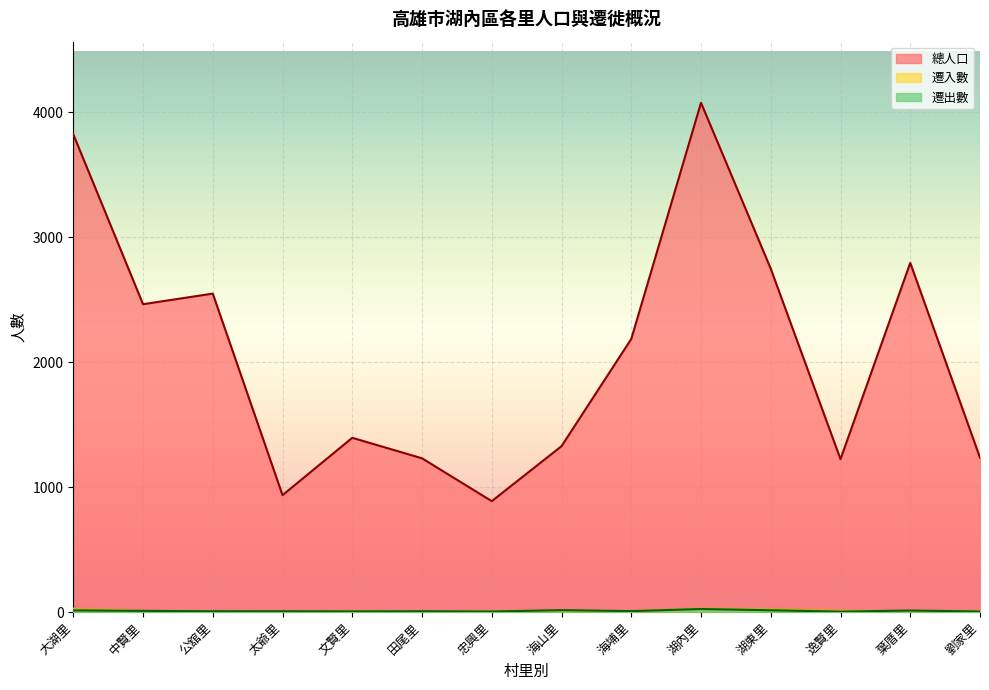

True or false: 總人口 and 遷出數 intersect in this chart.

False